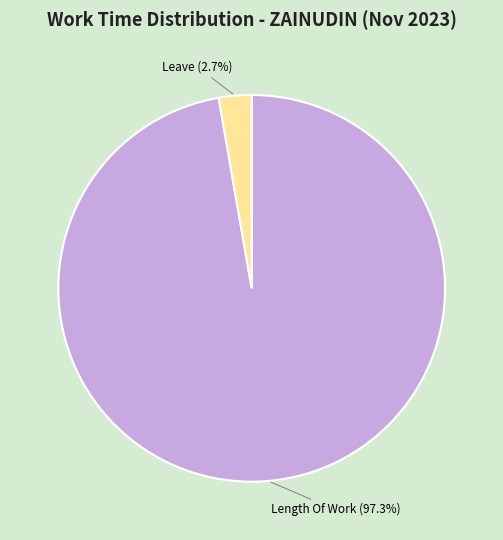

Which category has the biggest portion of the pie?

Length Of Work (97.3%)